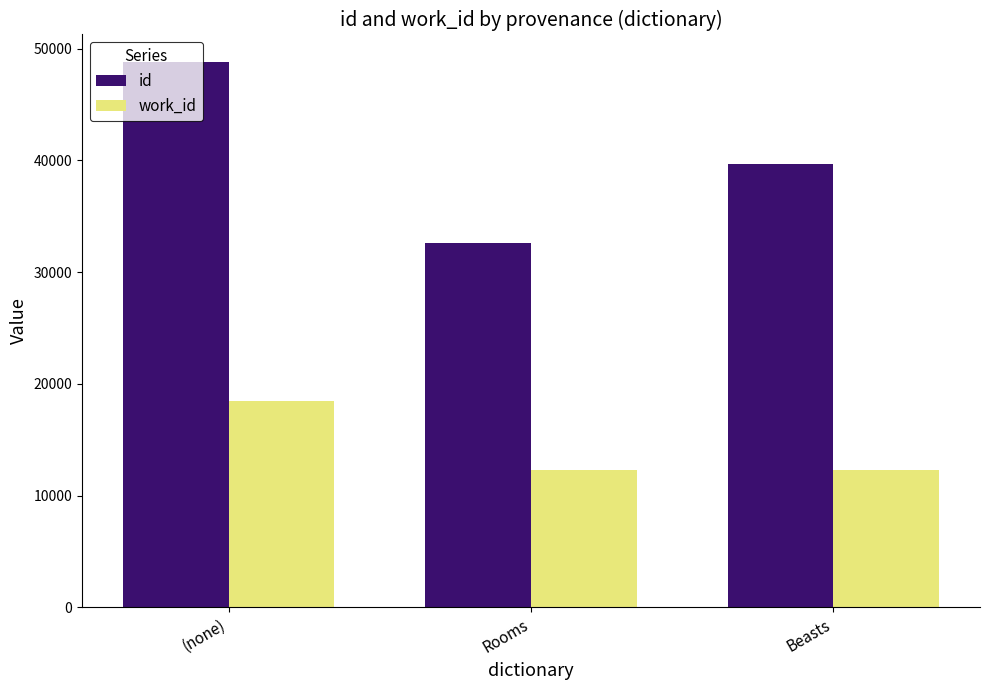

What is the sum of the id values at (none) and Rooms?

81435